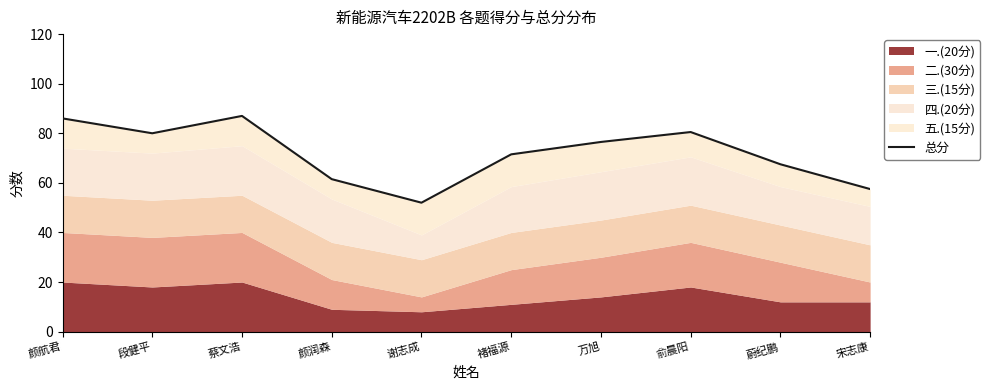

The chart shows a value of 87.0 at 蔡文浩. True or false?

True